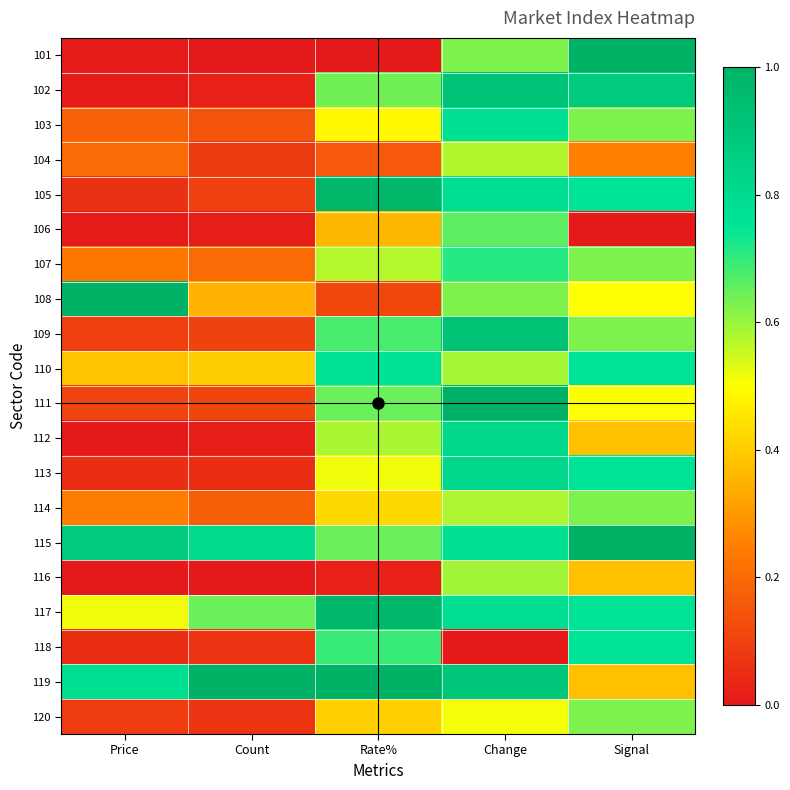

How many data points does each series have?

5